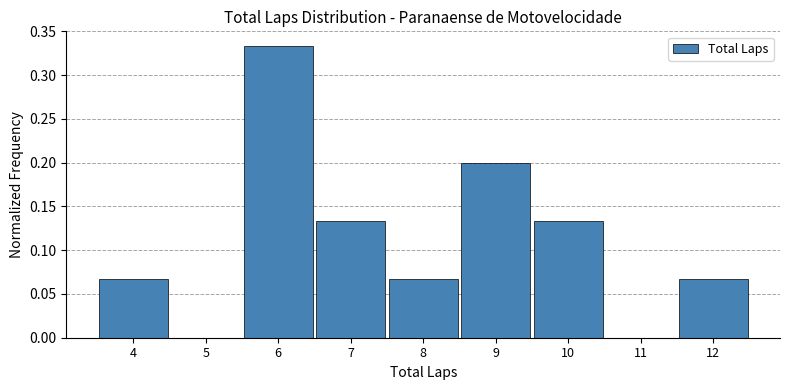

Reading left to right, transcribe this chart: for each bar, give the range it covers on the x-axis and its height. The values are not printed on the chart, so give them approximately, as read against the axis.

3.5 to 4.5: 0.065
4.5 to 5.5: 0
5.5 to 6.5: 0.335
6.5 to 7.5: 0.135
7.5 to 8.5: 0.065
8.5 to 9.5: 0.200
9.5 to 10.5: 0.135
10.5 to 11.5: 0
11.5 to 12.5: 0.065